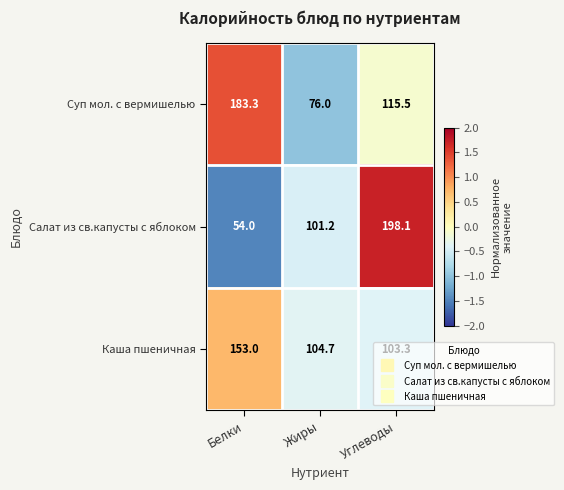

The value of Суп мол. с вермишелью at Жиры is 47.3. True or false?

False